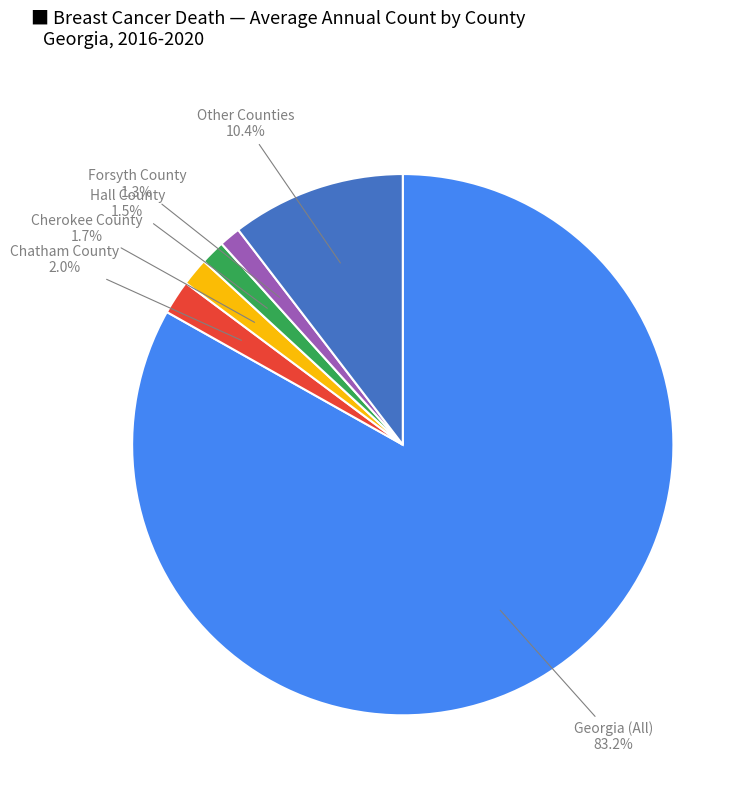

Is there any slice that represents more than half of the pie?

Yes